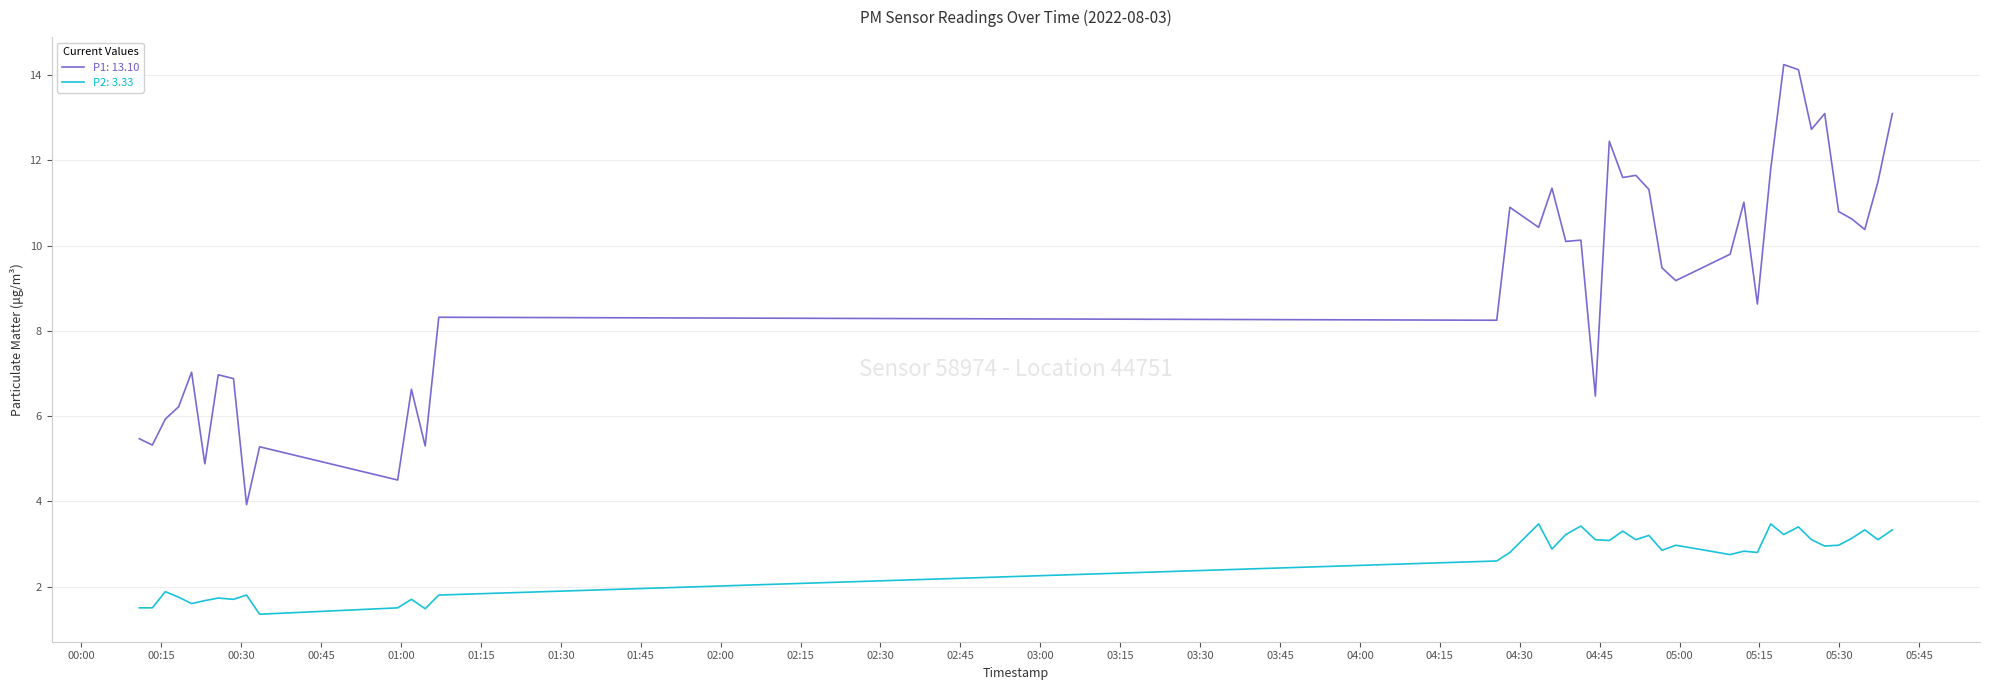

What is the minimum value shown in the chart?

1.4